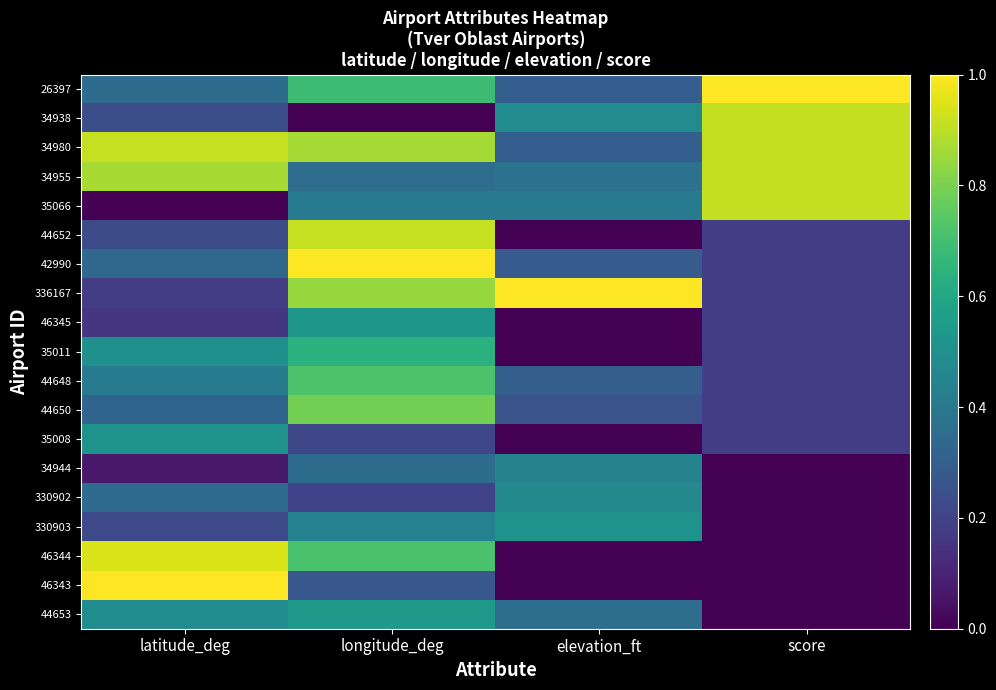

At which category is the sum across all series the highest?

longitude_deg